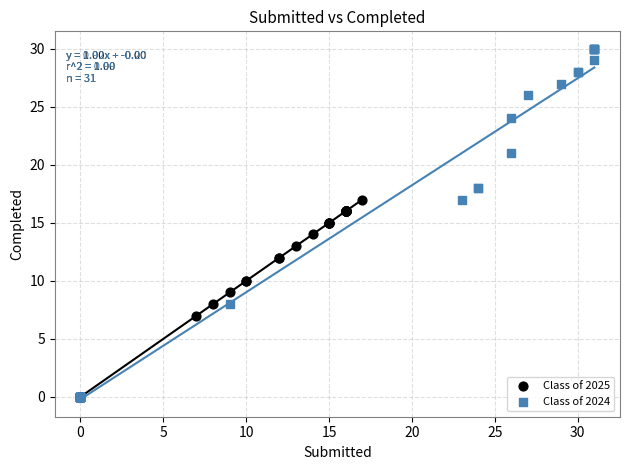

Which series reaches the maximum Y coordinate?

Class of 2024